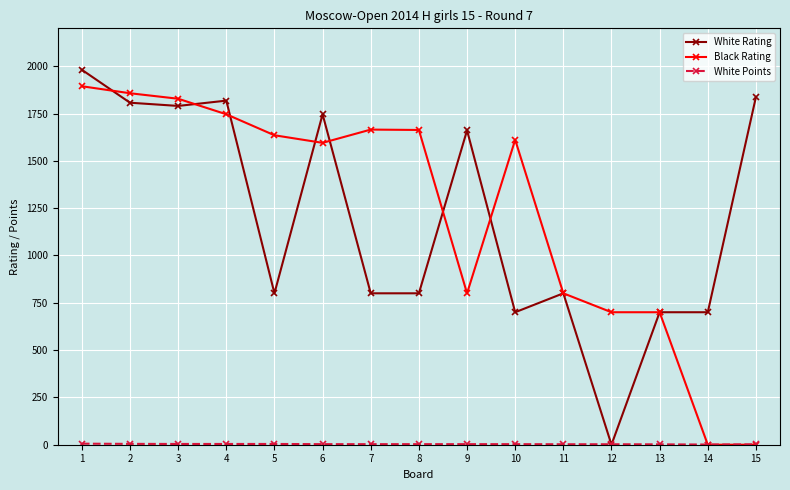

What is the sum of the Black Rating values at 11 and 10?

2411.0